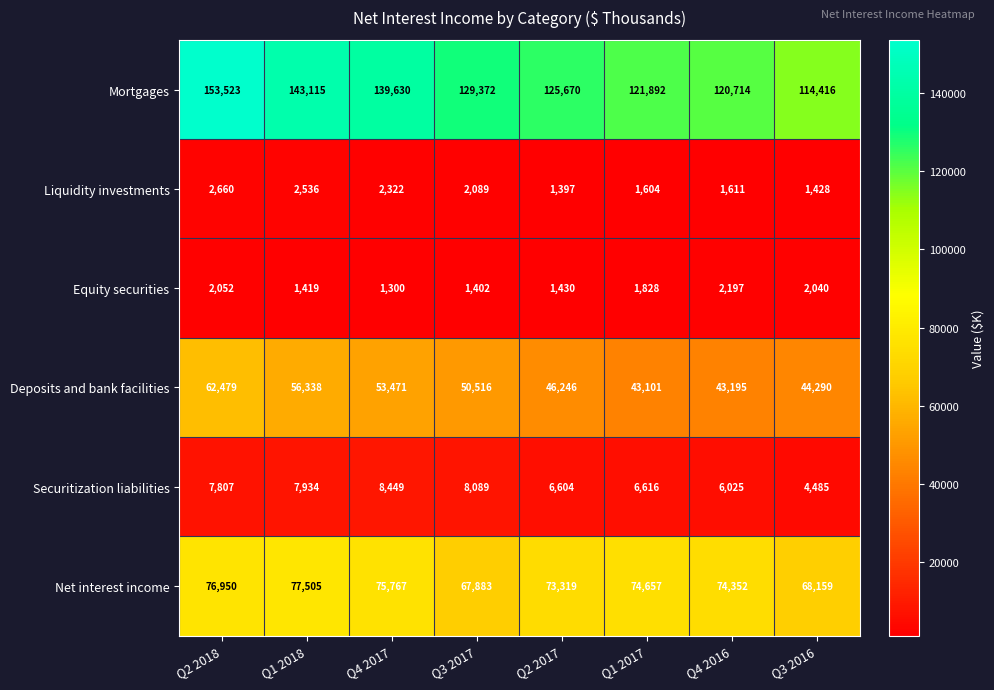

What is the spread (max minus min) of values at Q3 2016?

112988